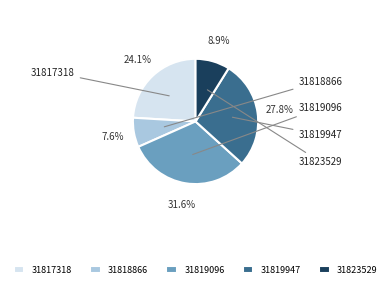

Combined, do 31823529 and 31818866 account for over 50%?

No